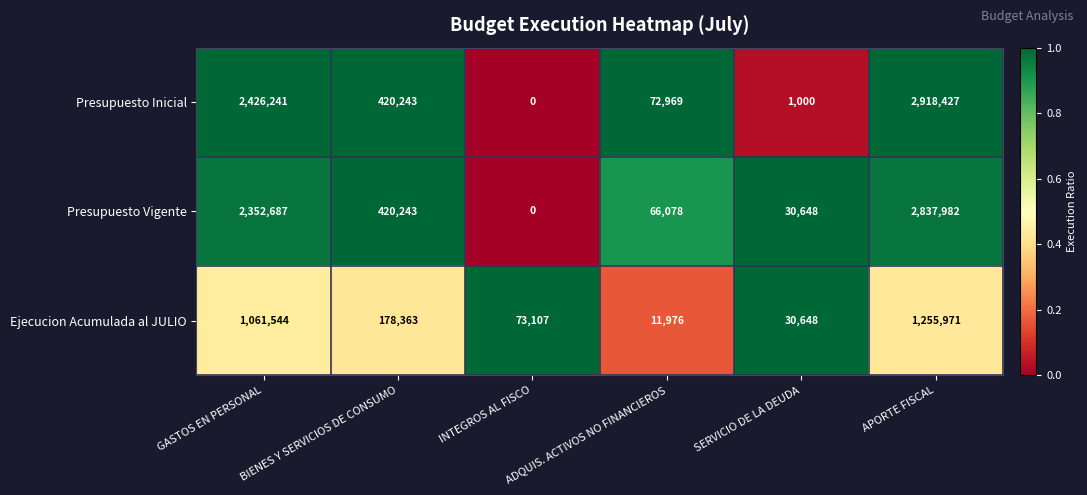

Which series has the largest range (max minus min)?

Presupuesto Inicial